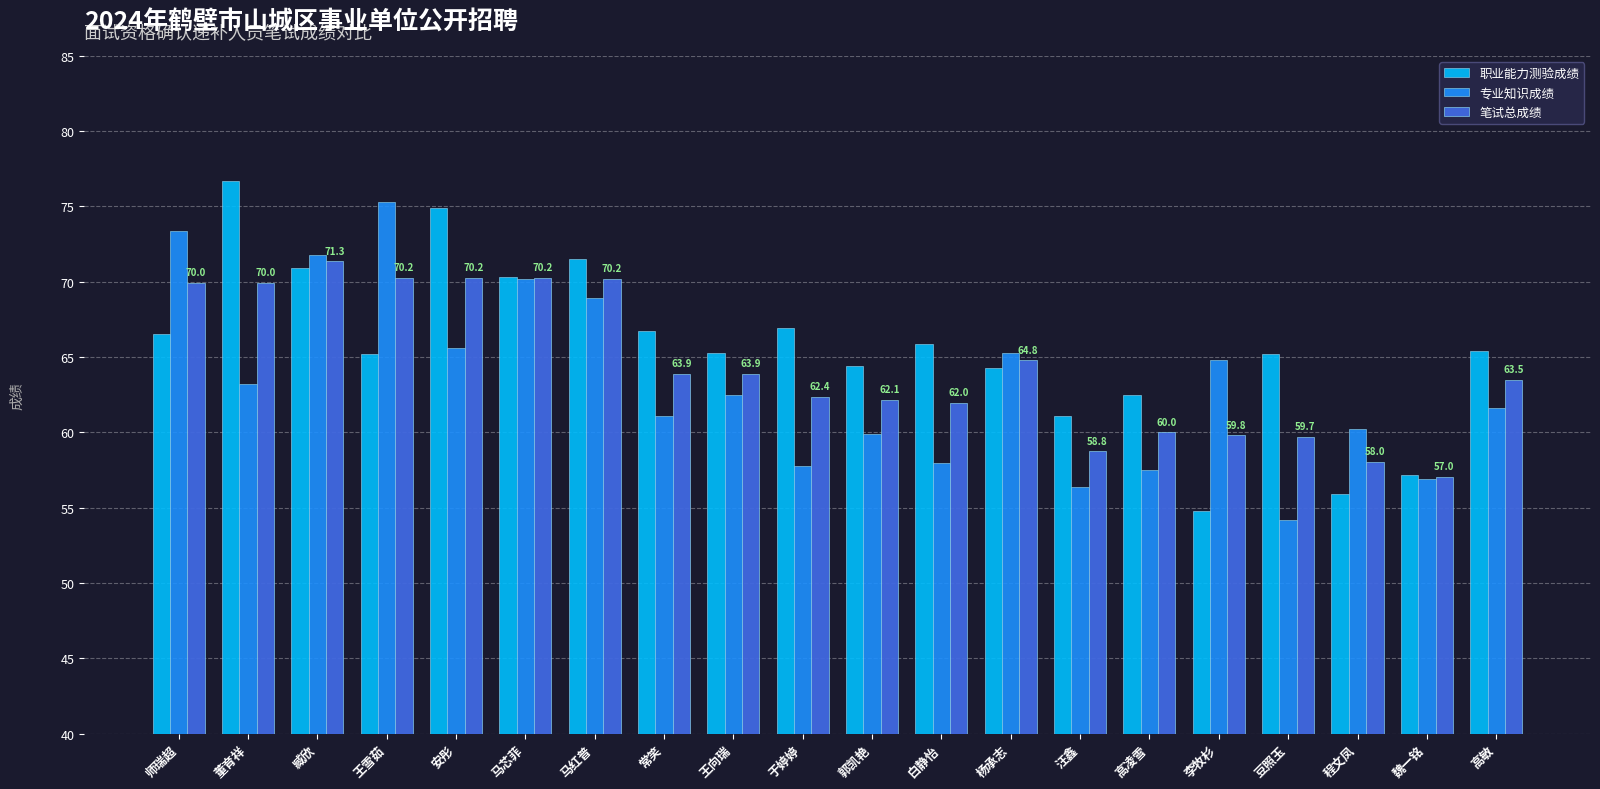

Which series changed the most between 马芯菲 and 汪鑫?

专业知识成绩